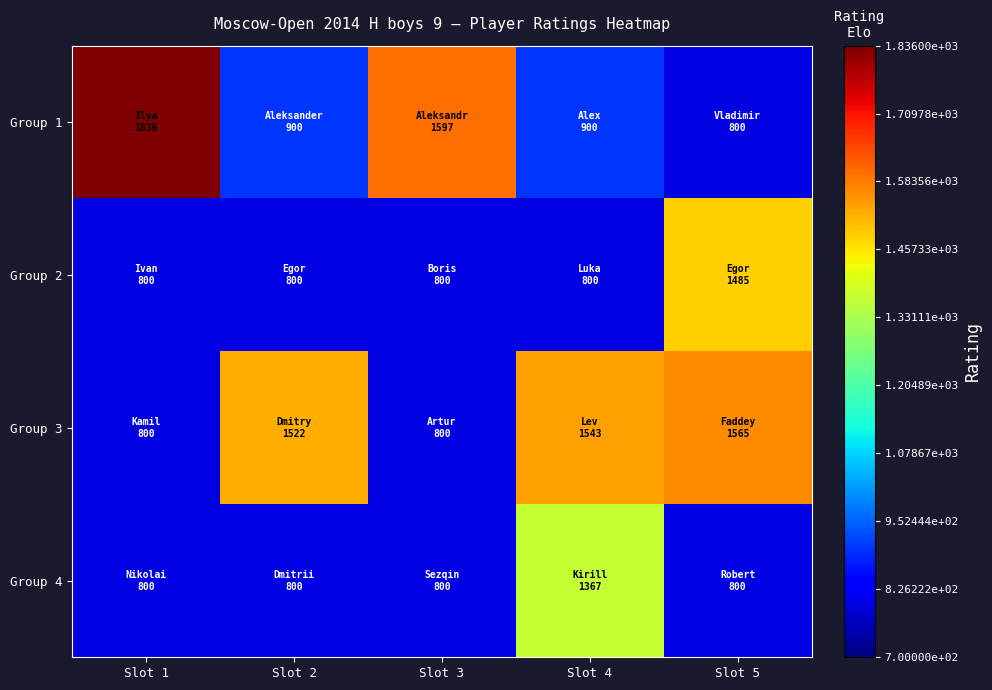

How many series are shown in this chart?

4